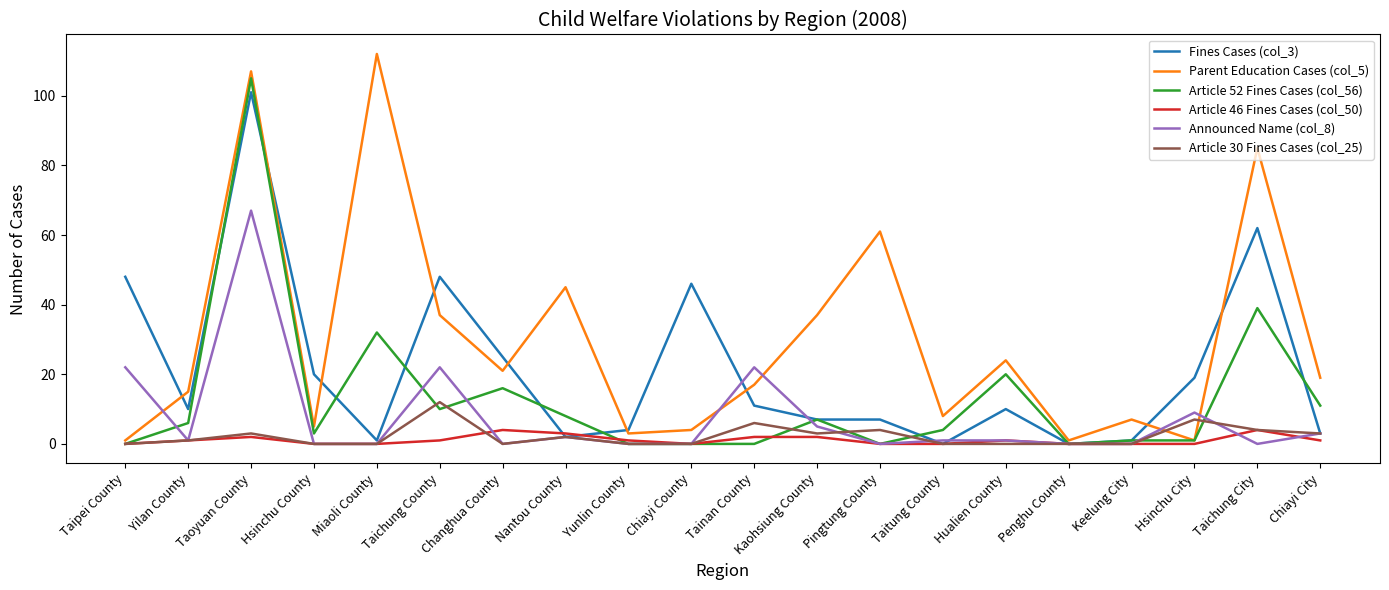

Which series ends up on top after the final intersection of Fines Cases (col_3) and Parent Education Cases (col_5)?

Parent Education Cases (col_5)